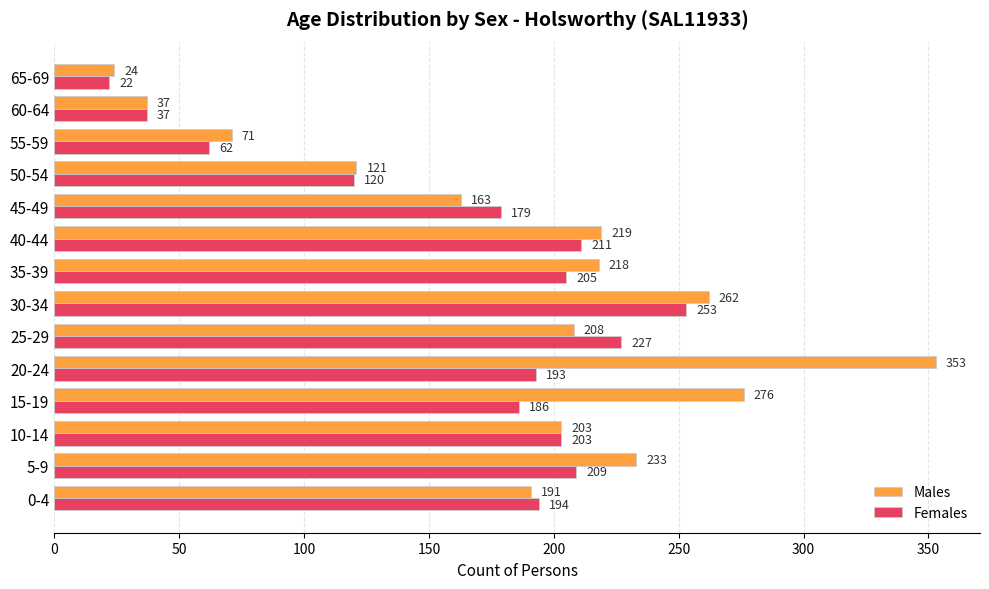

Which series has the largest range (max minus min)?

Males